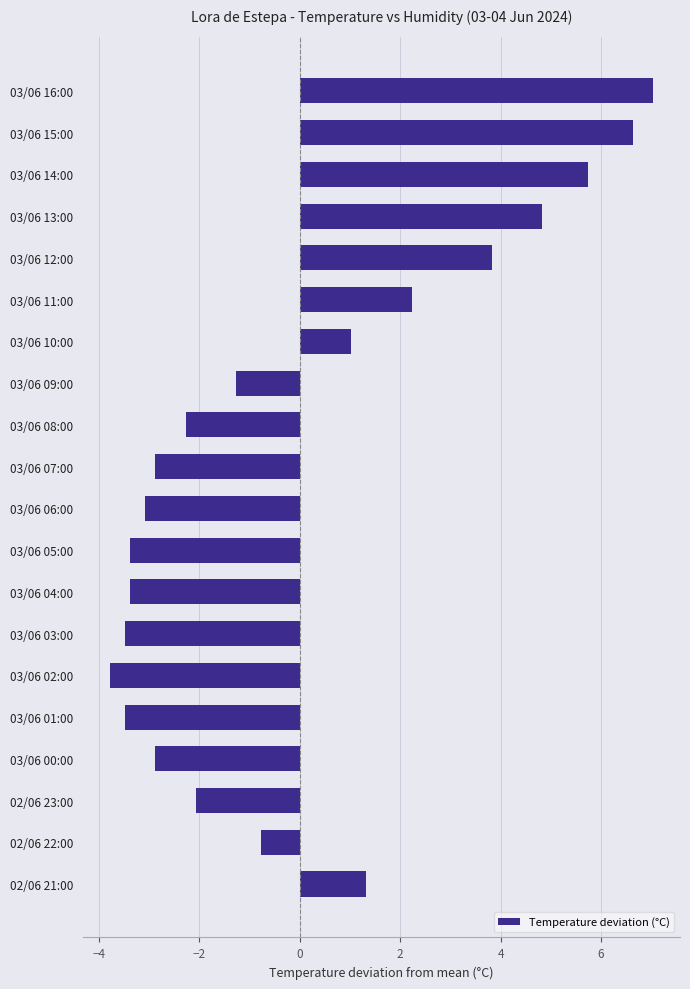

At which category does the chart reach its minimum across all series?

03/06 02:00